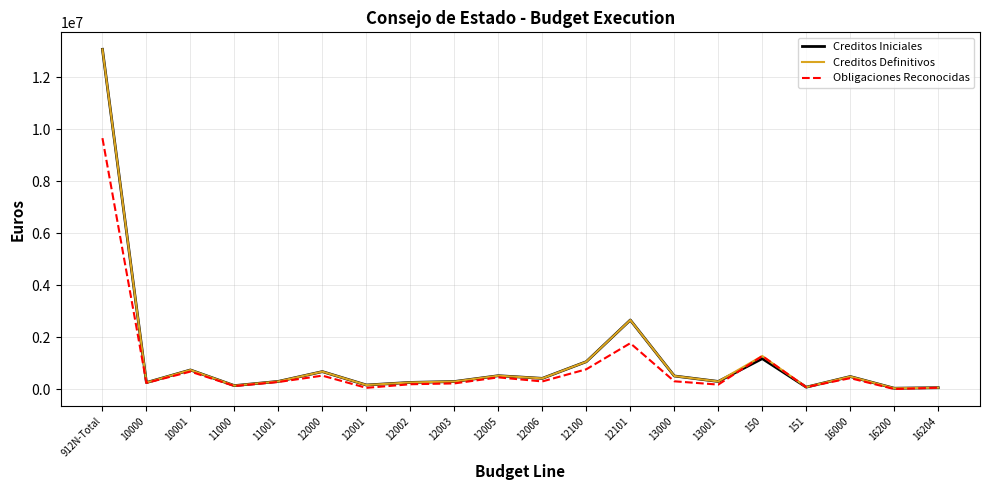

What is the lowest value of the Creditos Iniciales series?

38690.0